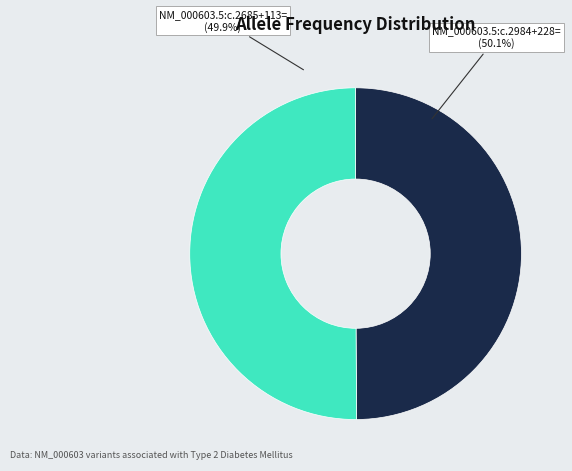

How much of the chart is everything except NM_000603.5:c.2685+113=?

50.1%